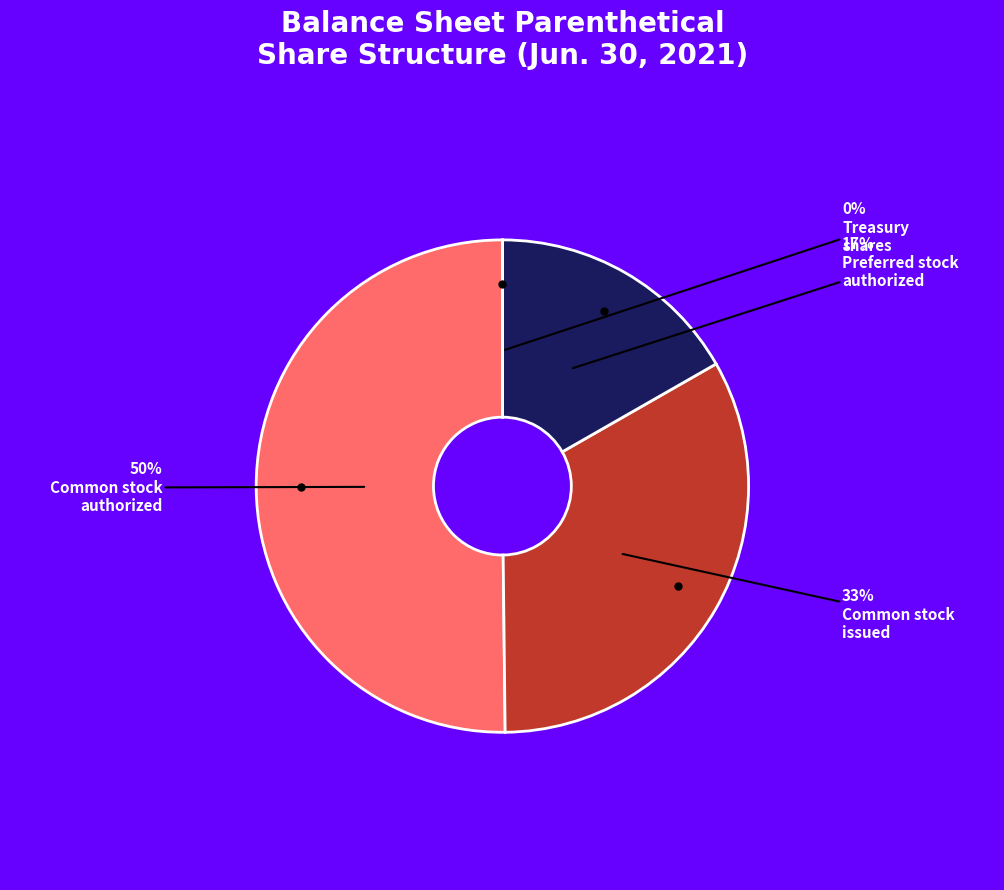

To the nearest percent, what is the average slice percentage?

25%